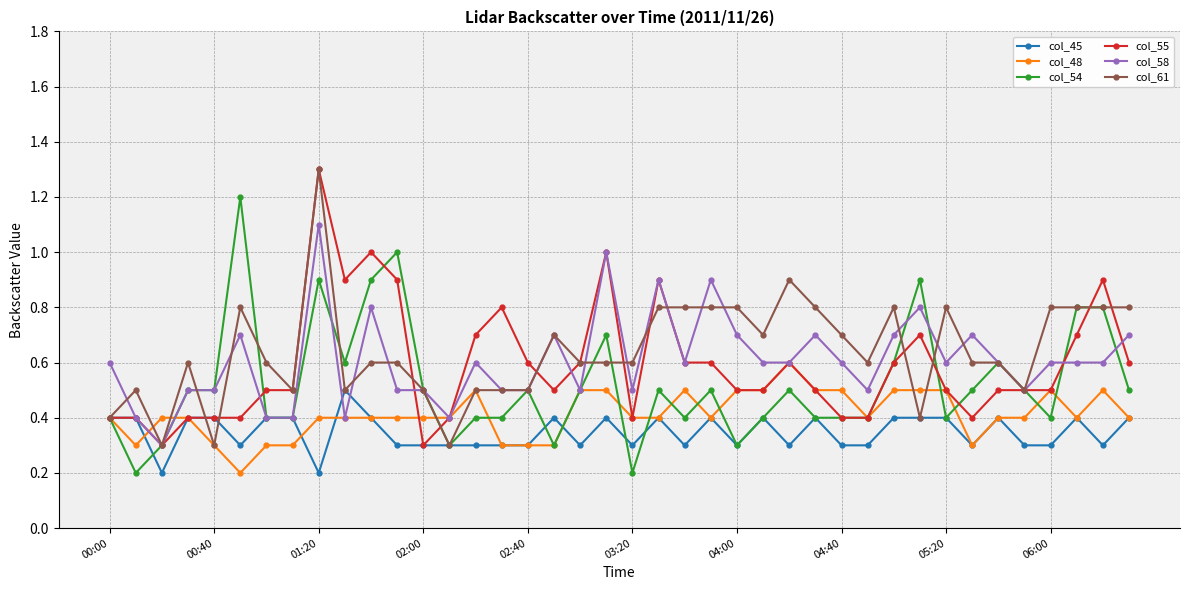

What is the value of the col_61 point at the 8th from the left?

0.5